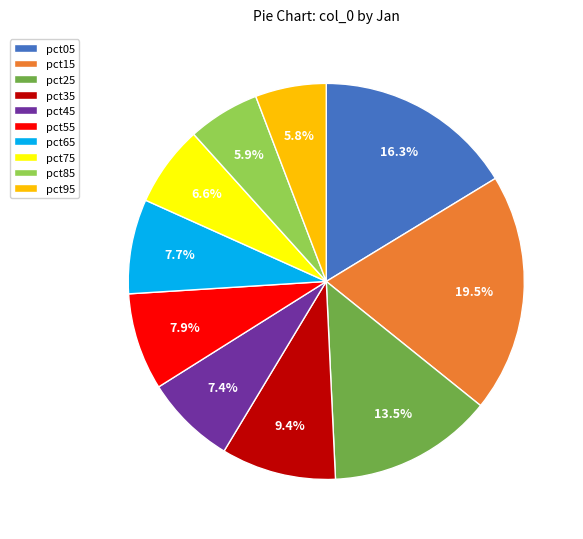

Which category has the biggest portion of the pie?

pct15